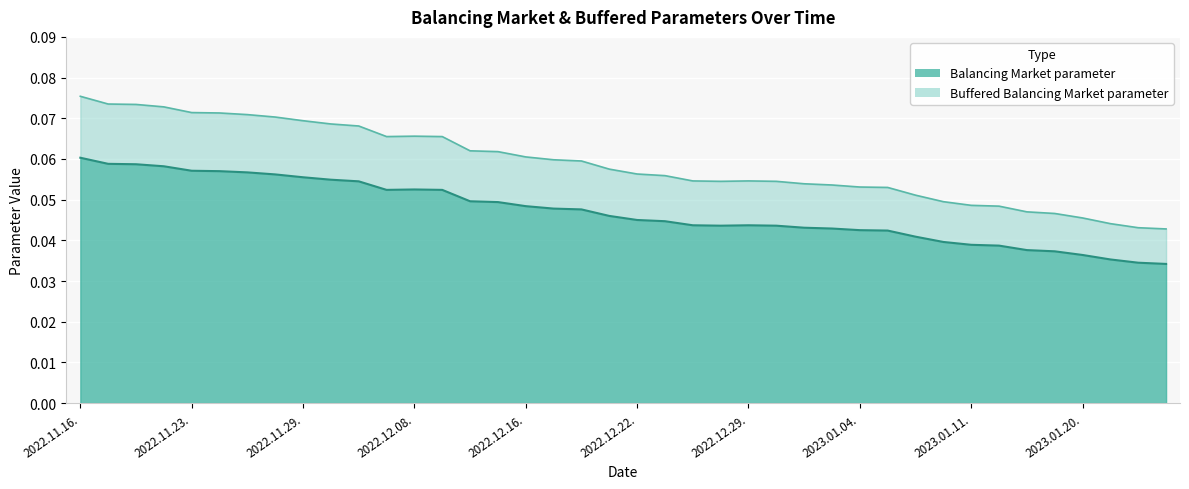

True or false: Buffered Balancing Market parameter and Balancing Market parameter cross at least once.

False